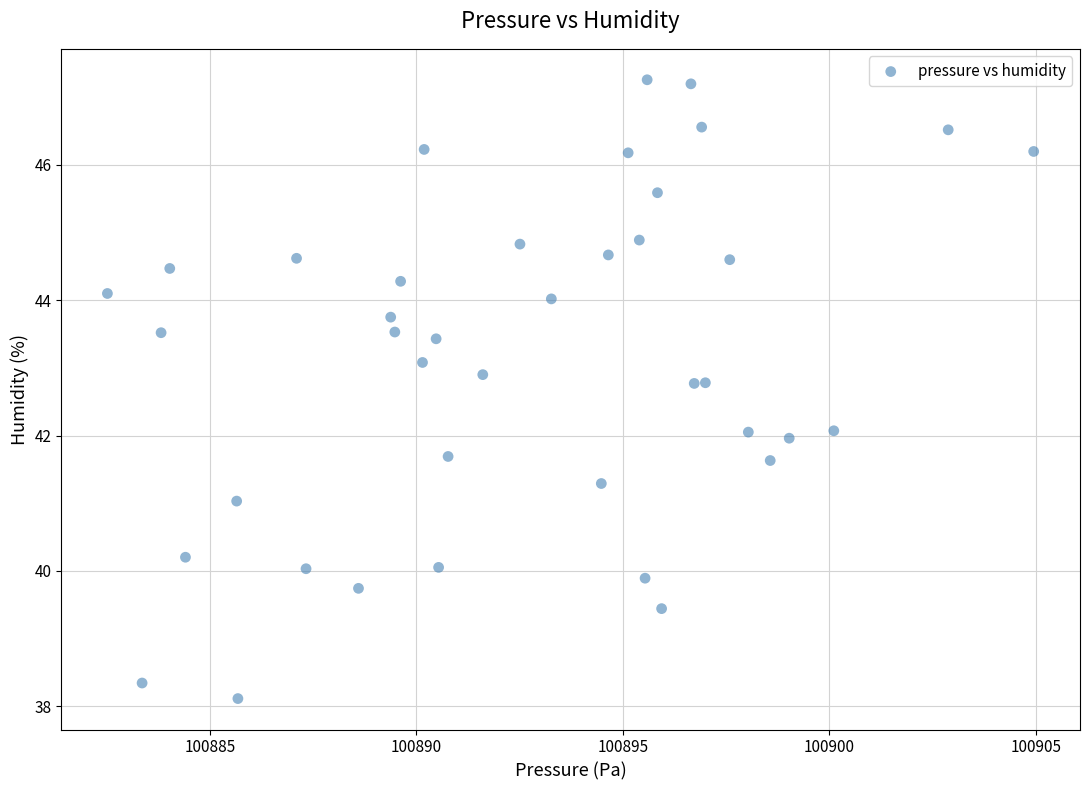

What is the range of X values (max minus min)?

22.4